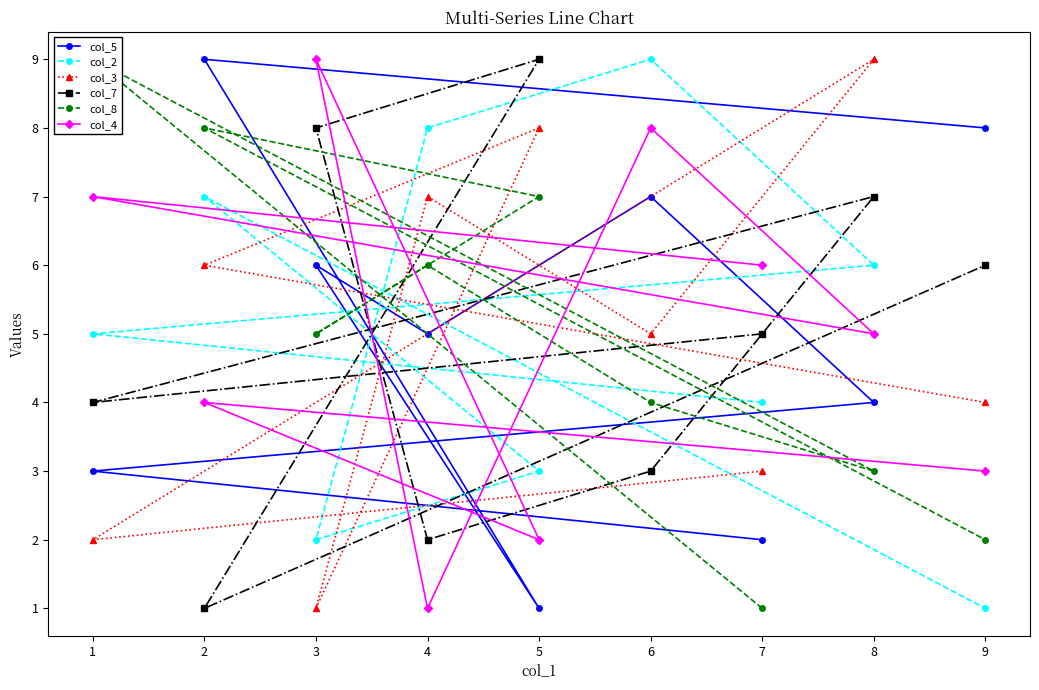

What is the sum of the col_5 values at 1 and 8?

7